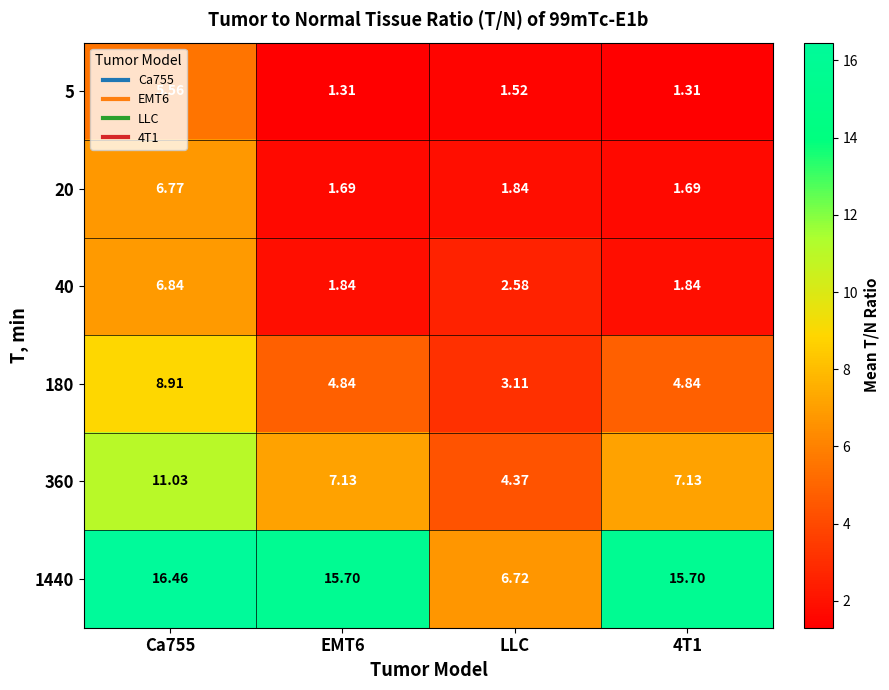

Count the number of categories in the chart.

4